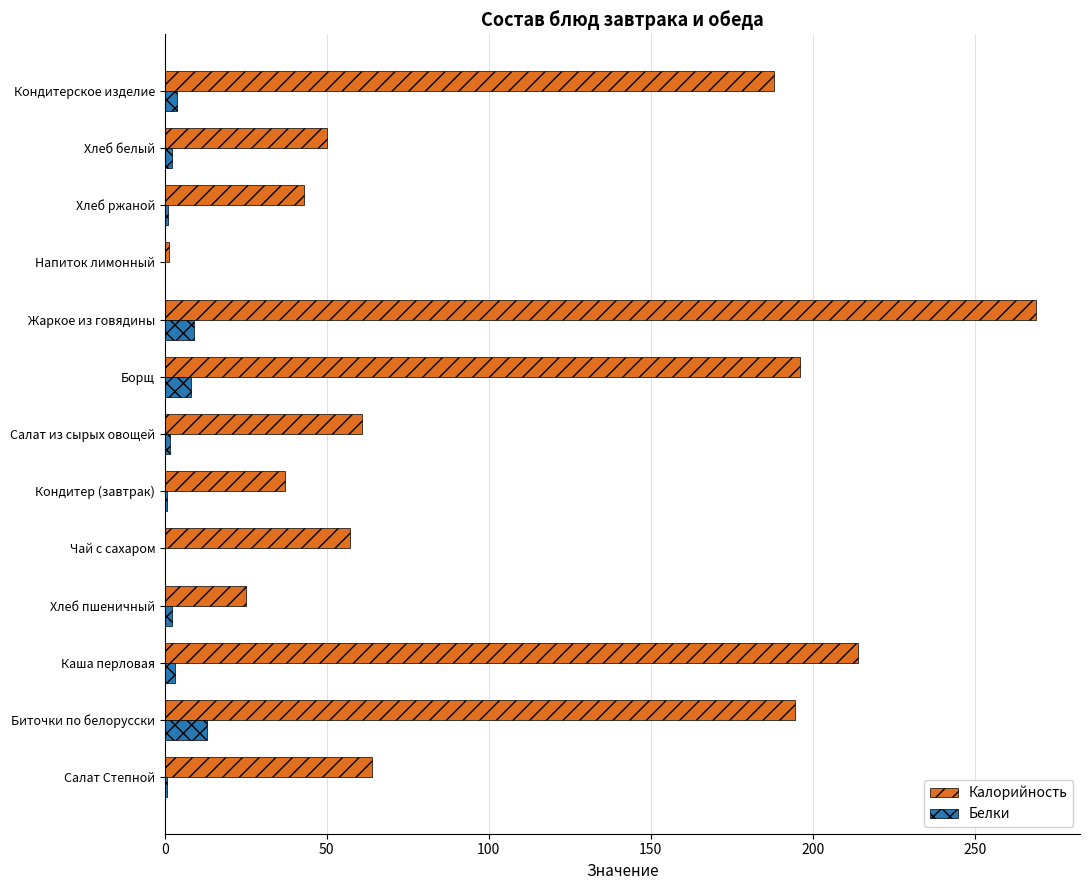

Is it true that Калорийность equals 57.0 at Чай с сахаром?

True